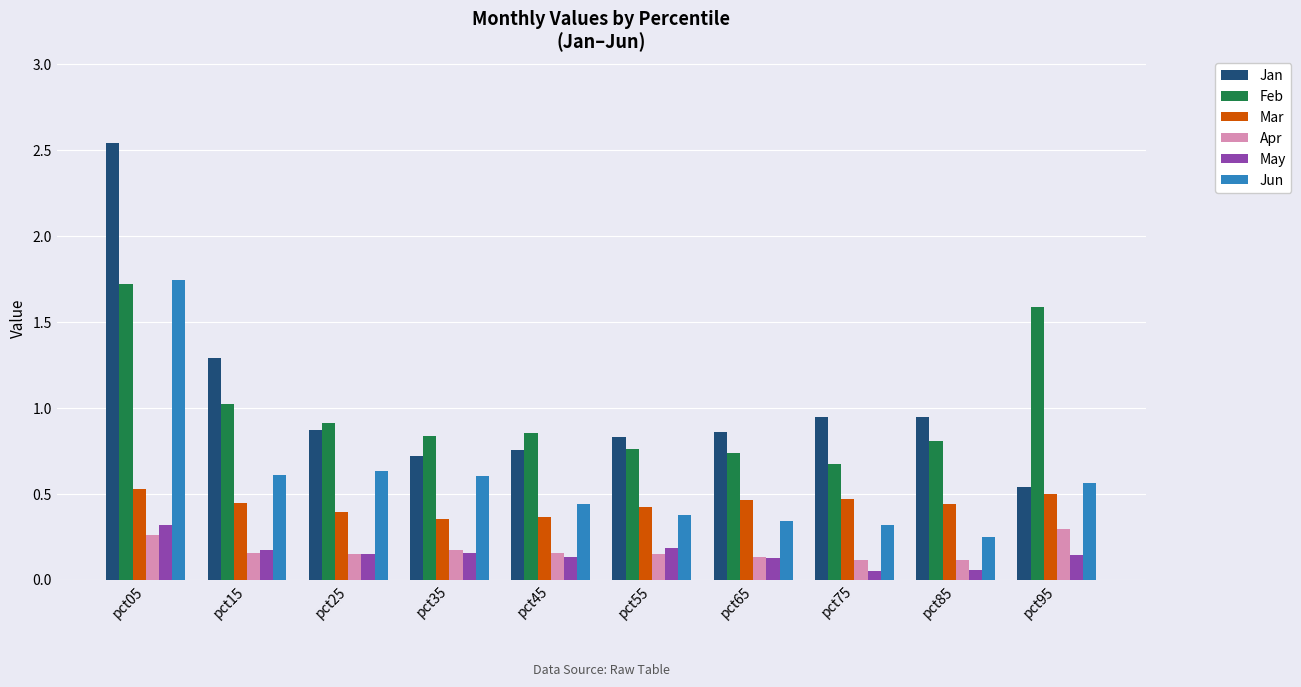

Between pct05 and pct25, which series saw the biggest shift?

Jan